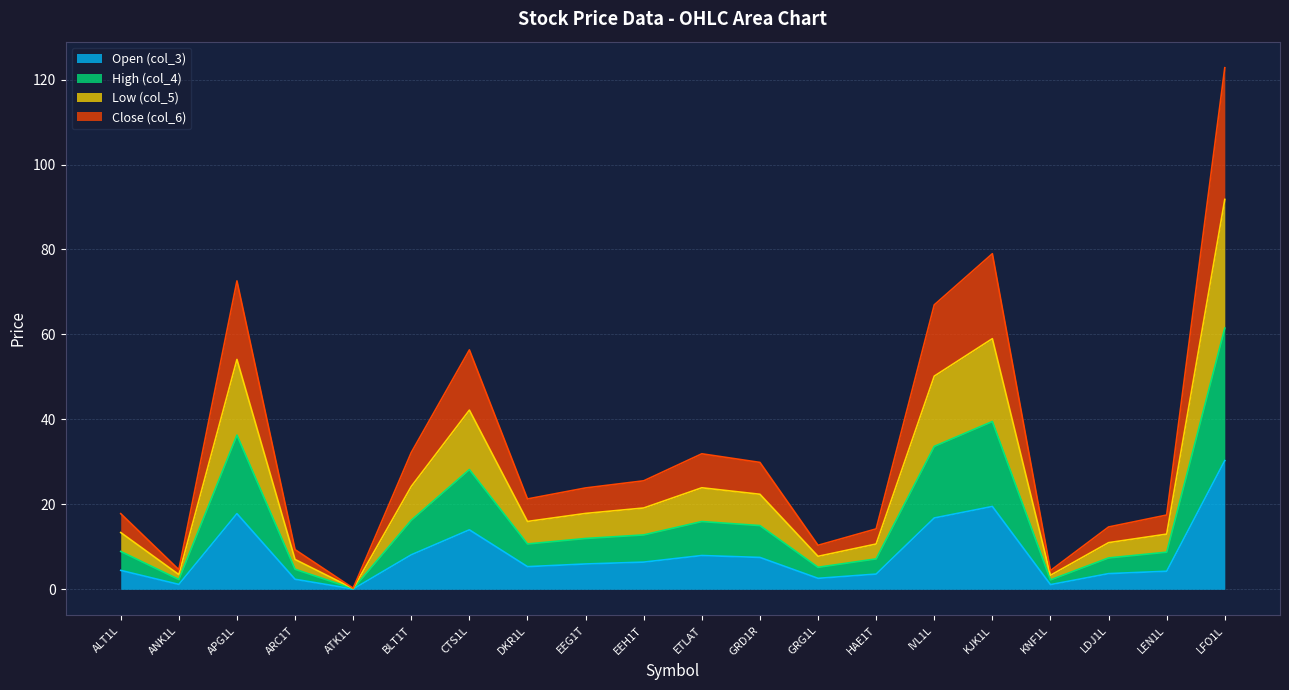

The value of Open (col_3) at EEH1T is 8.7. True or false?

False